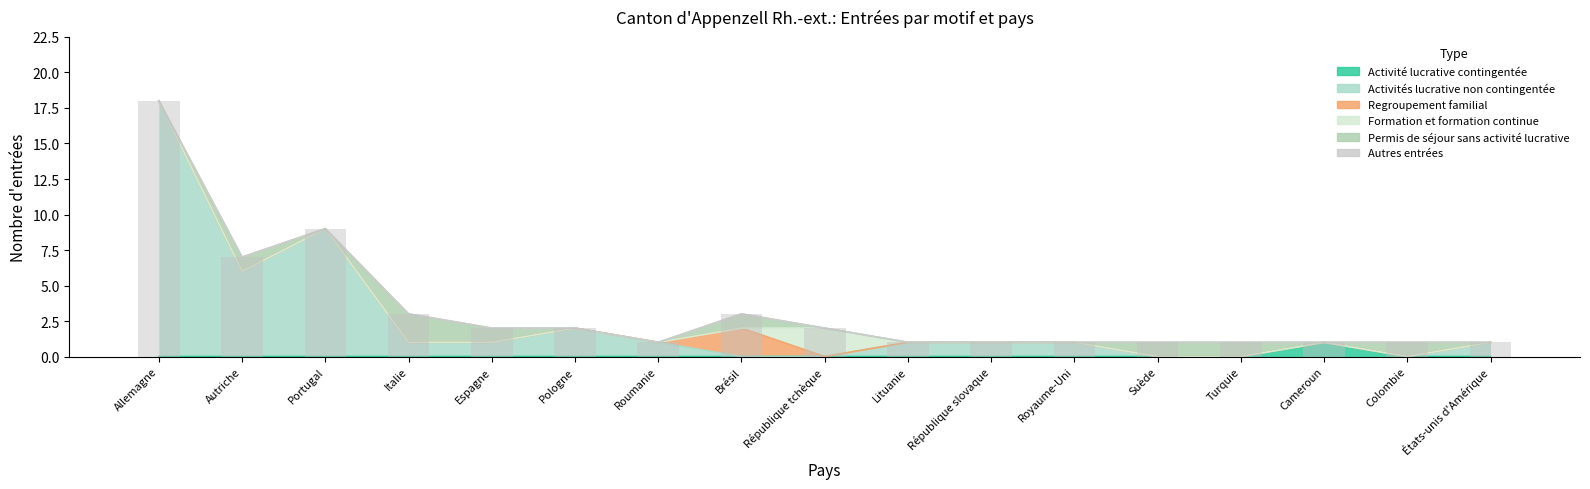

At which category is the sum across all series the highest?

Allemagne